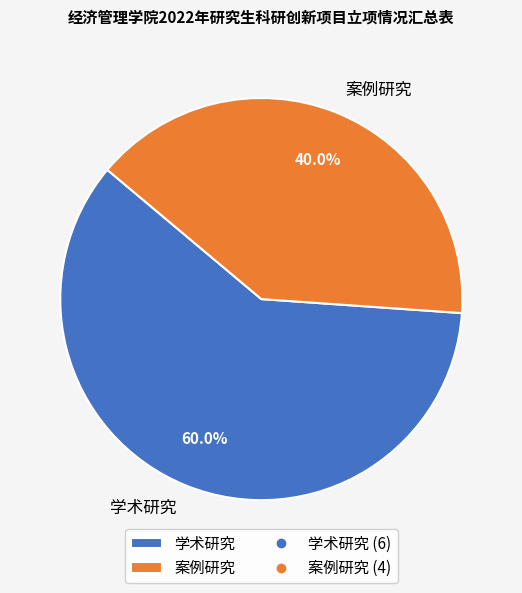

To the nearest percent, what percentage of the pie is 案例研究?

40%